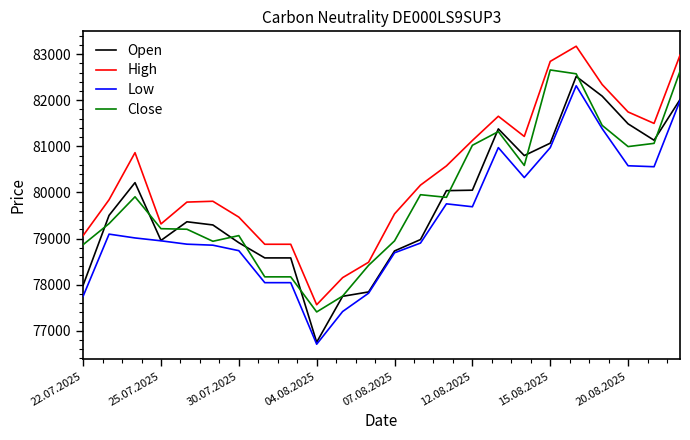

What is the sum of all Low values?

1905435